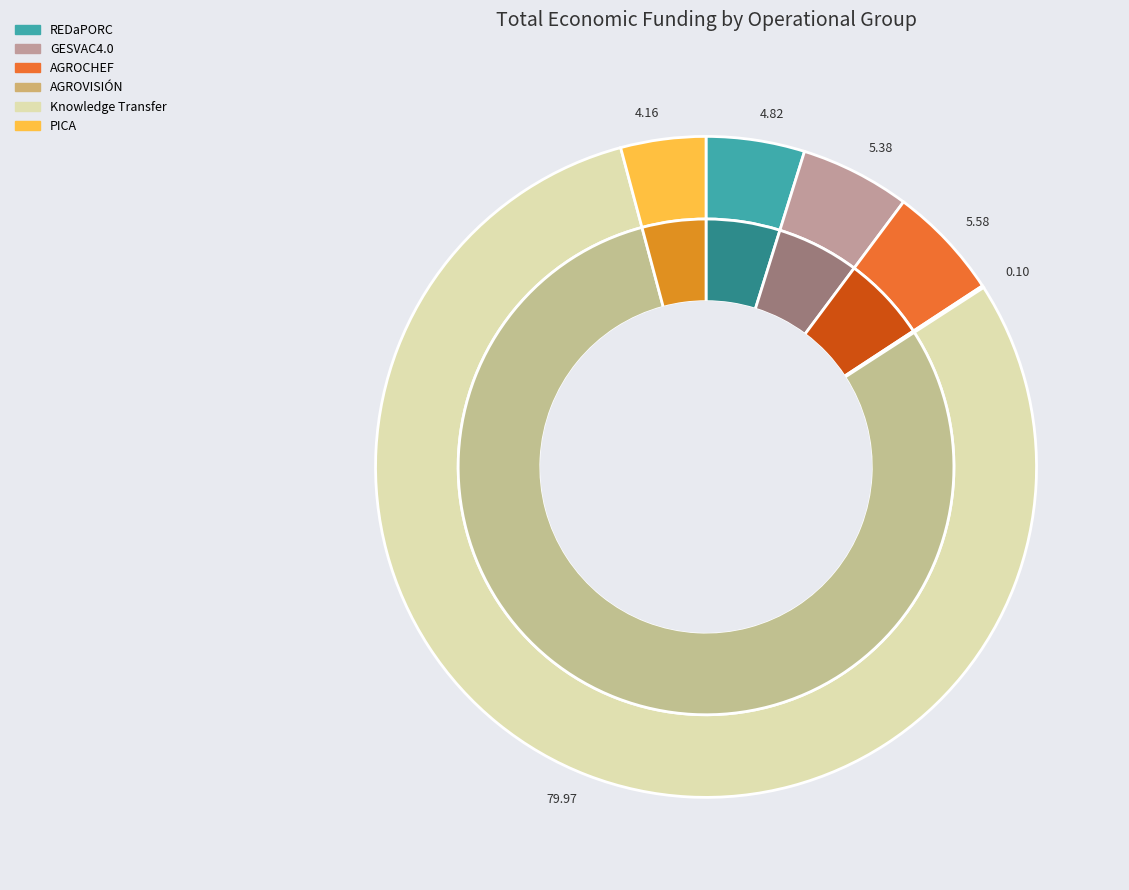

Rank the categories by value from lowest to highest.

AGROVISIÓN, PICA, REDaPORC, GESVAC4.0, AGROCHEF, Knowledge Transfer